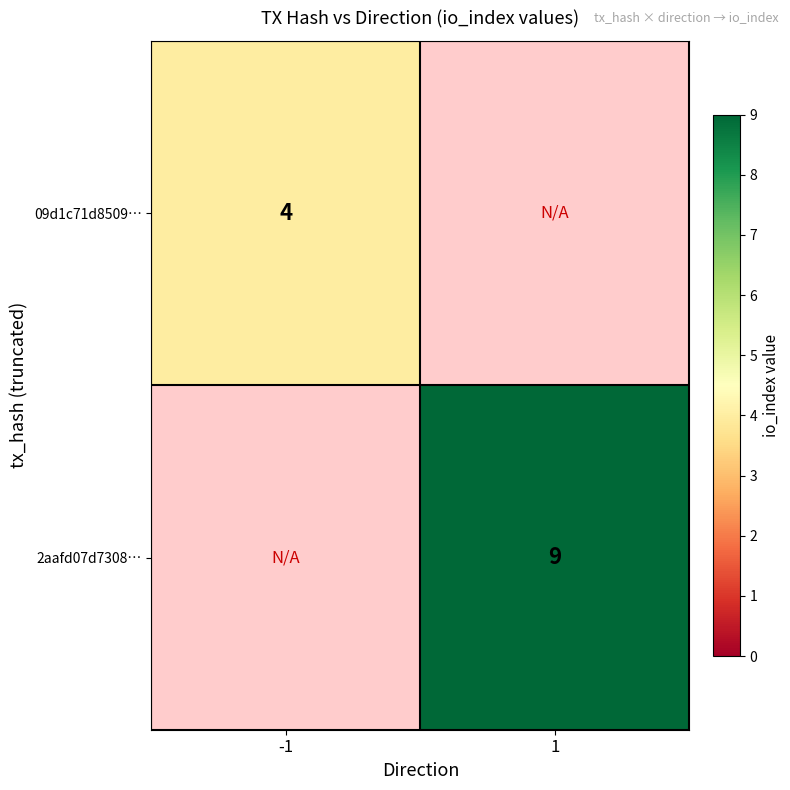

The value of 2aafd07d7308… at 1 is 16. True or false?

False